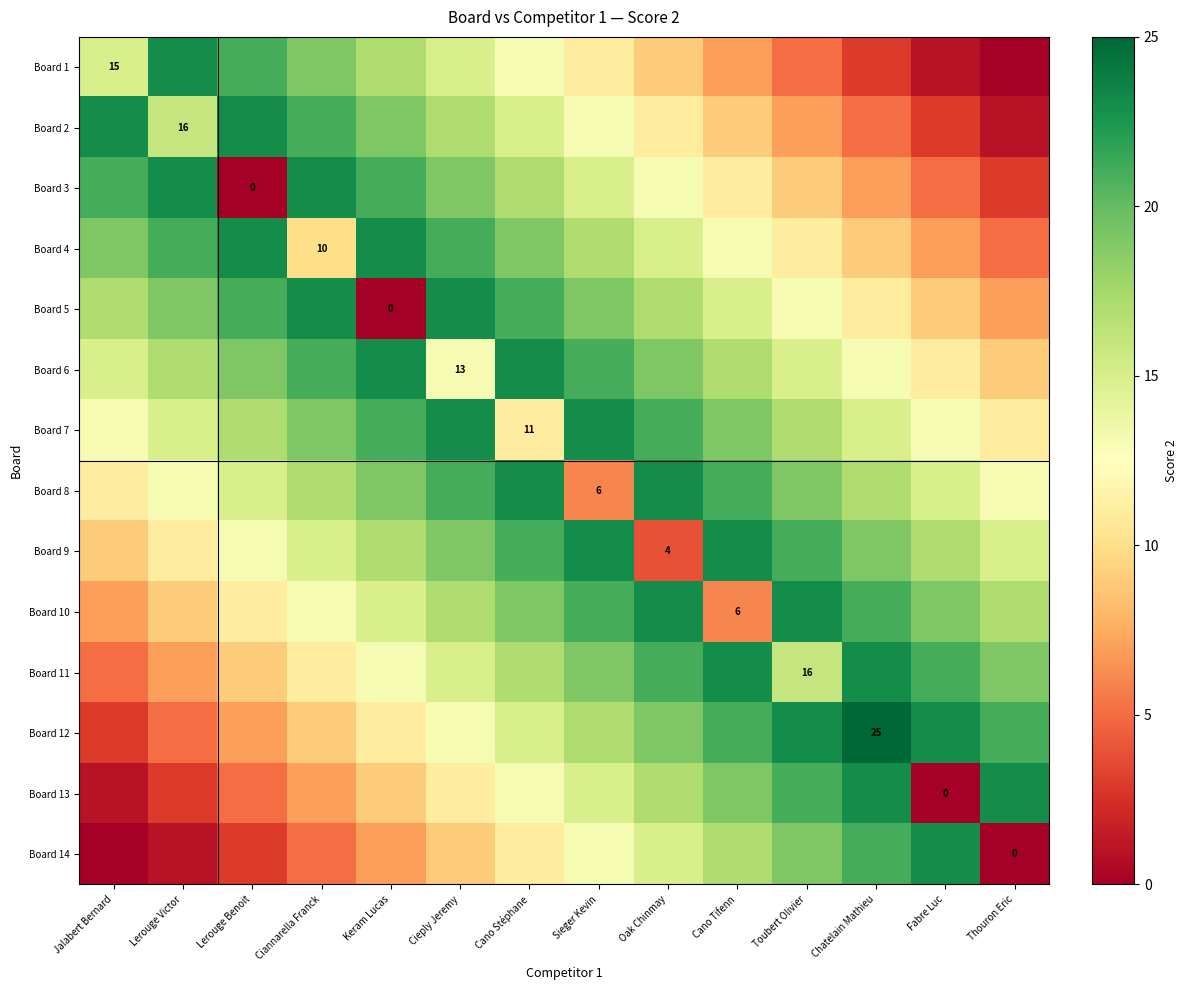

What is the sum of all Board 6 values?

236